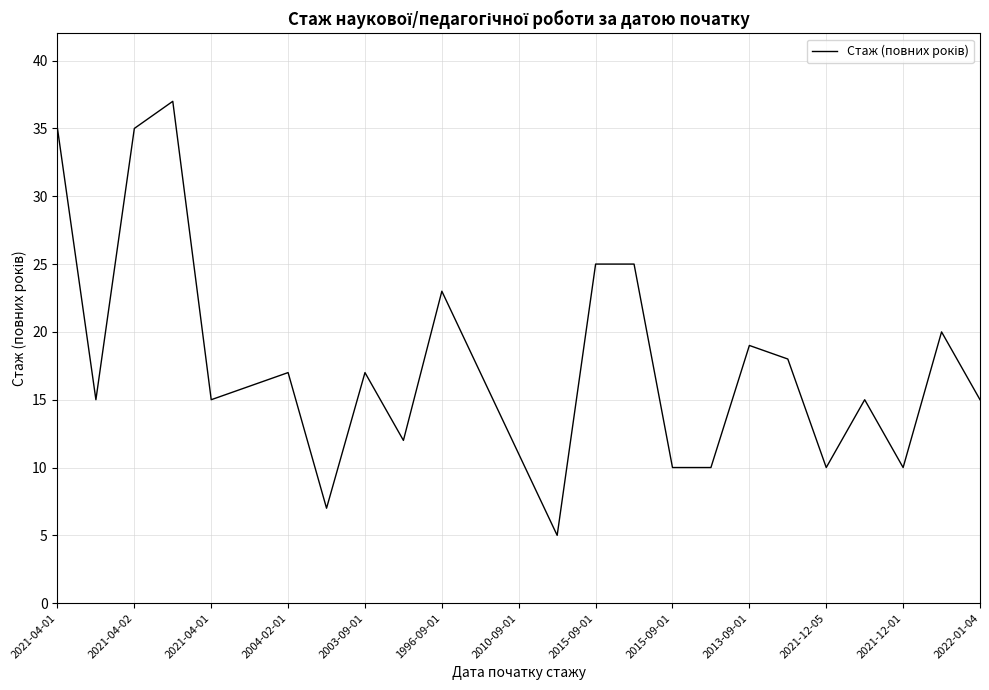

What is the difference between the maximum and minimum values?

32